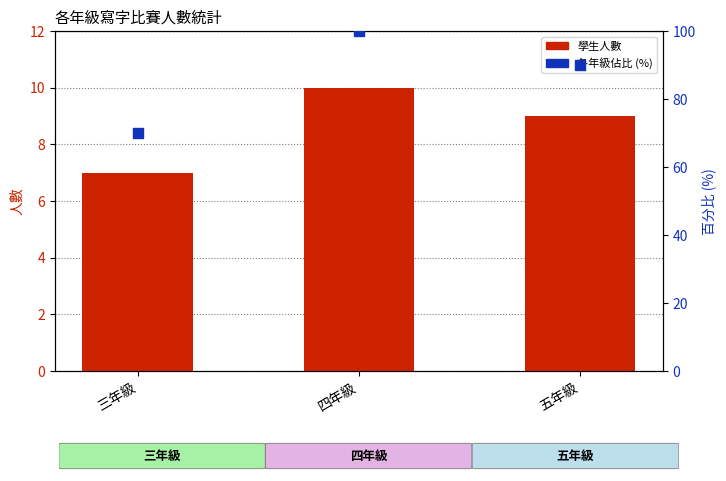

Which series has the largest total across all categories?

percentile rank within grade